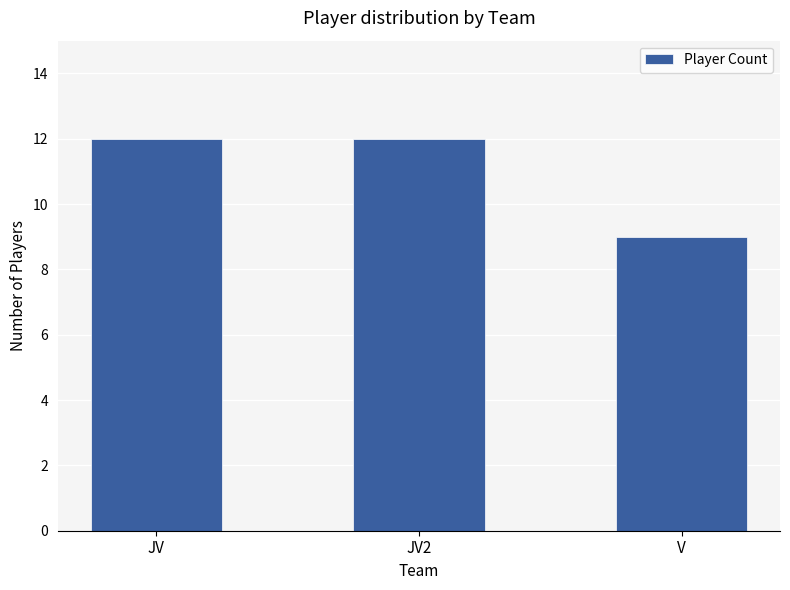

Are the bars grouped side by side (vs. stacked)?

No